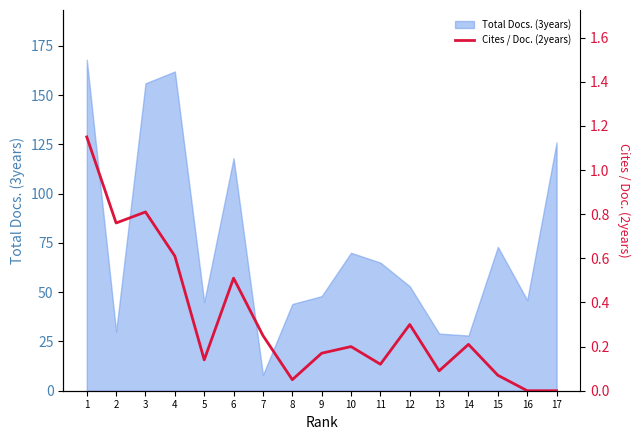

Is it true that Total Docs. (3years) equals 77 at 5?

False